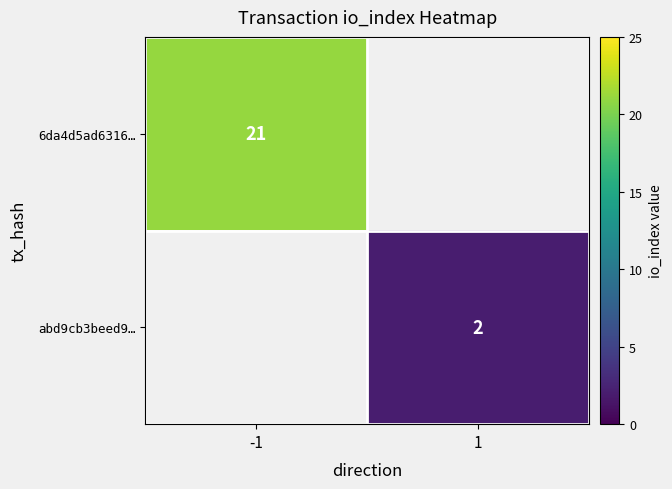

The value of abd9cb3beed9… at 1 is 1. True or false?

False